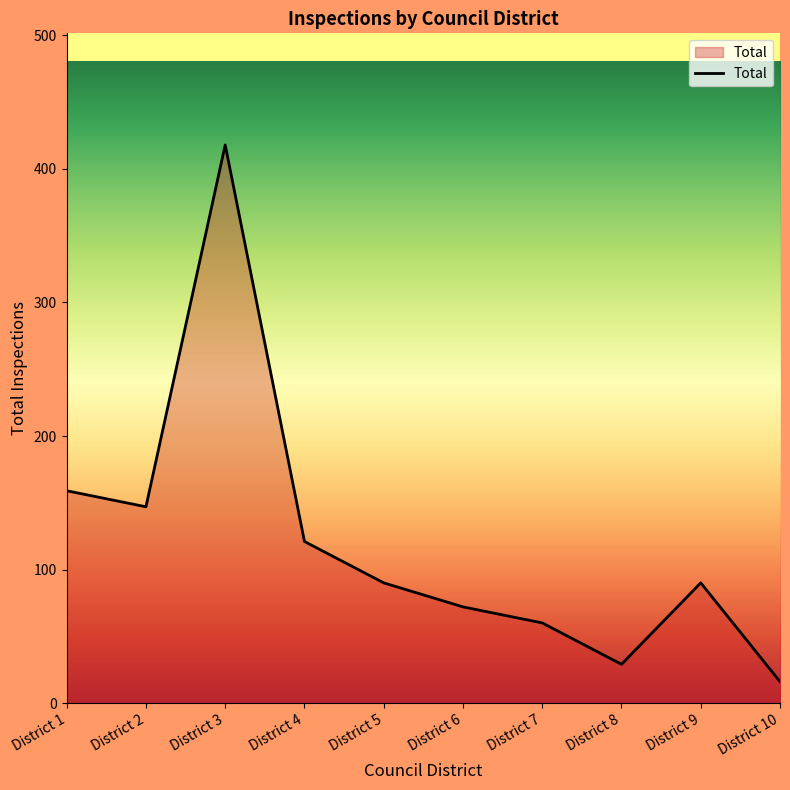

What is the change in value from District 4 to District 8?

-92